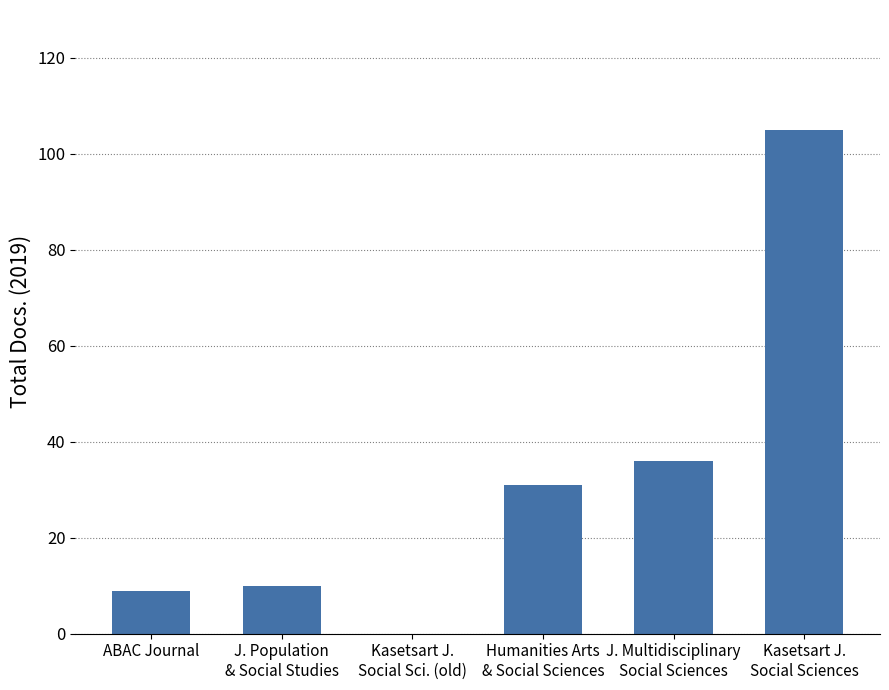

What is the sum of all values?

191